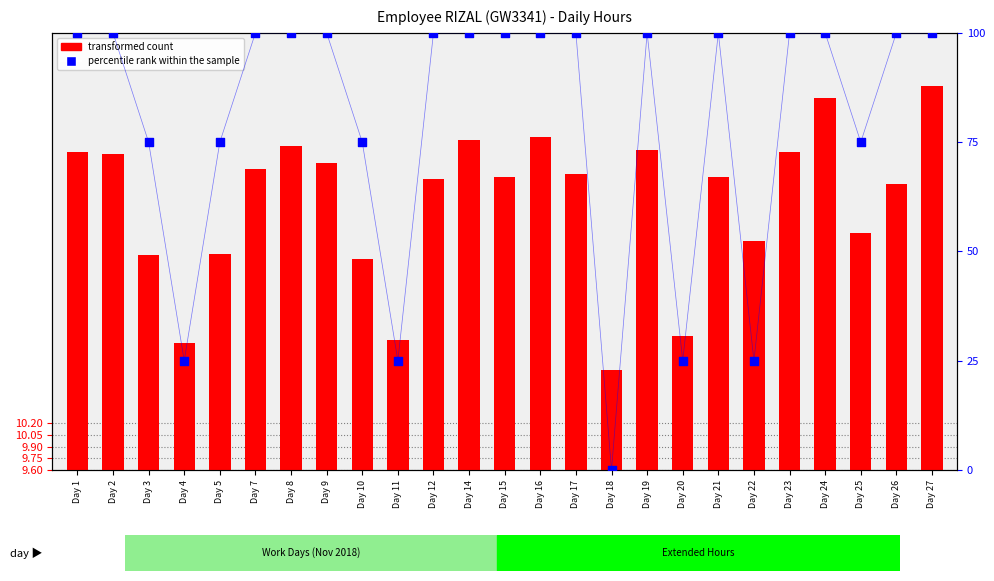

At which category is the sum across all series the highest?

Day 27